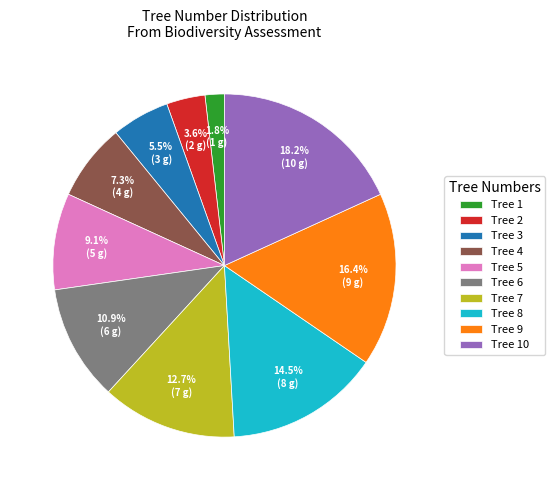

What percentage is NOT represented by Tree 10?

81.8%